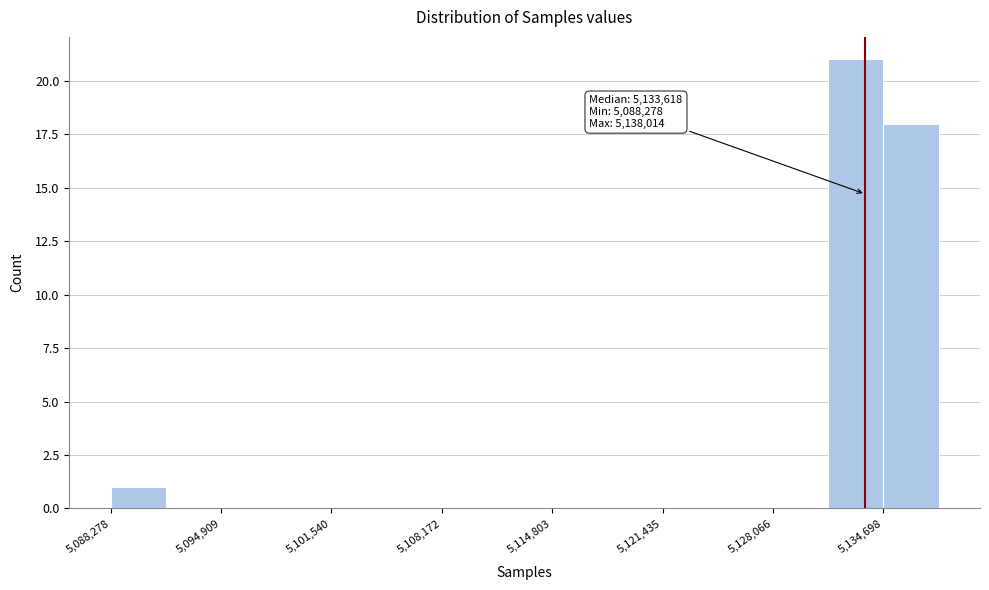

Read against the x-axis, roughly where is the centre of the tallest bar?

5133000